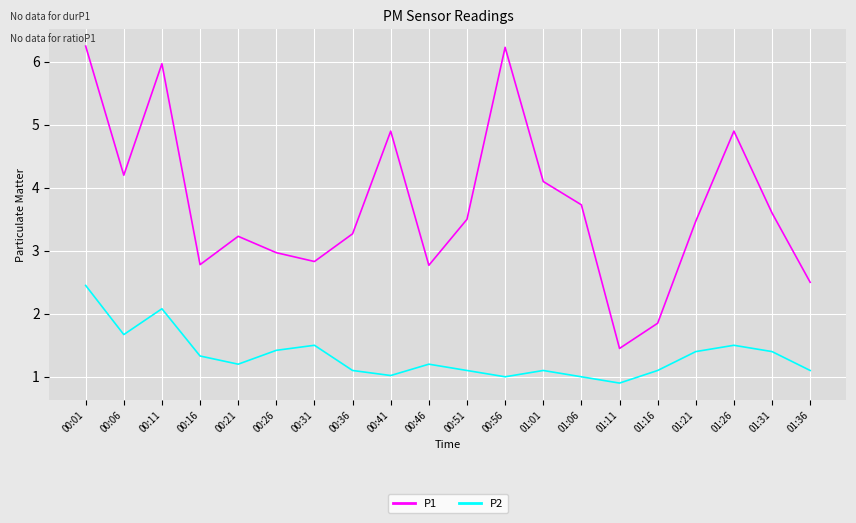

Which category has the lowest value across all series?

01:11